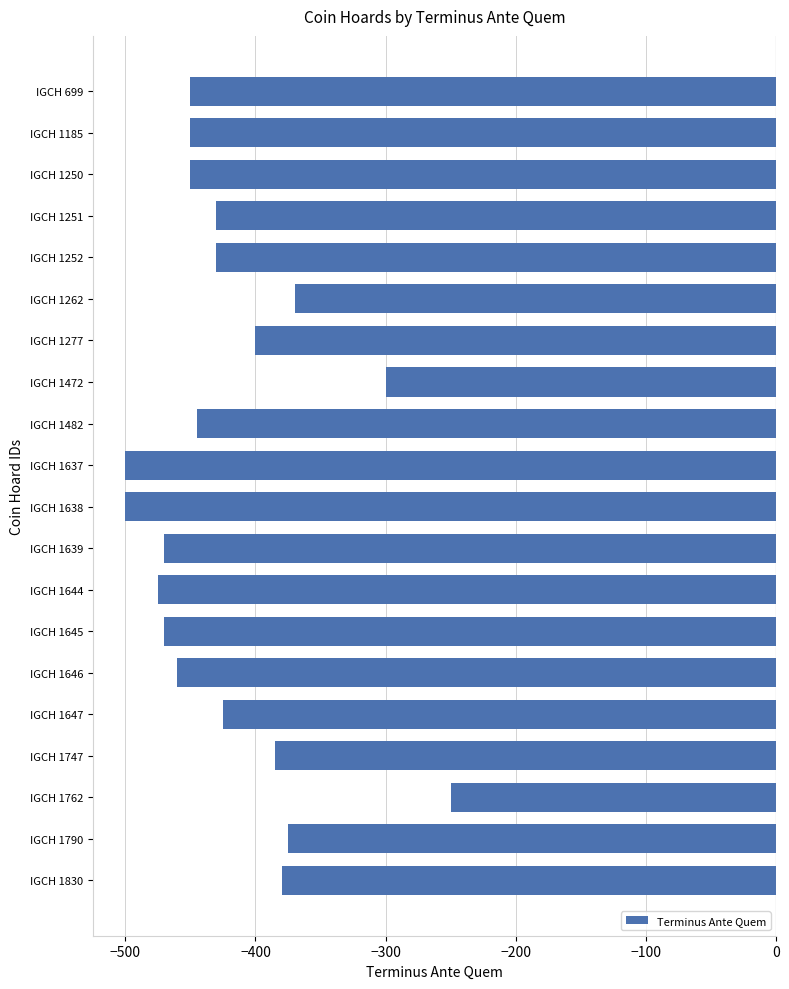

What is the value of the 3rd bar from the top?

-450